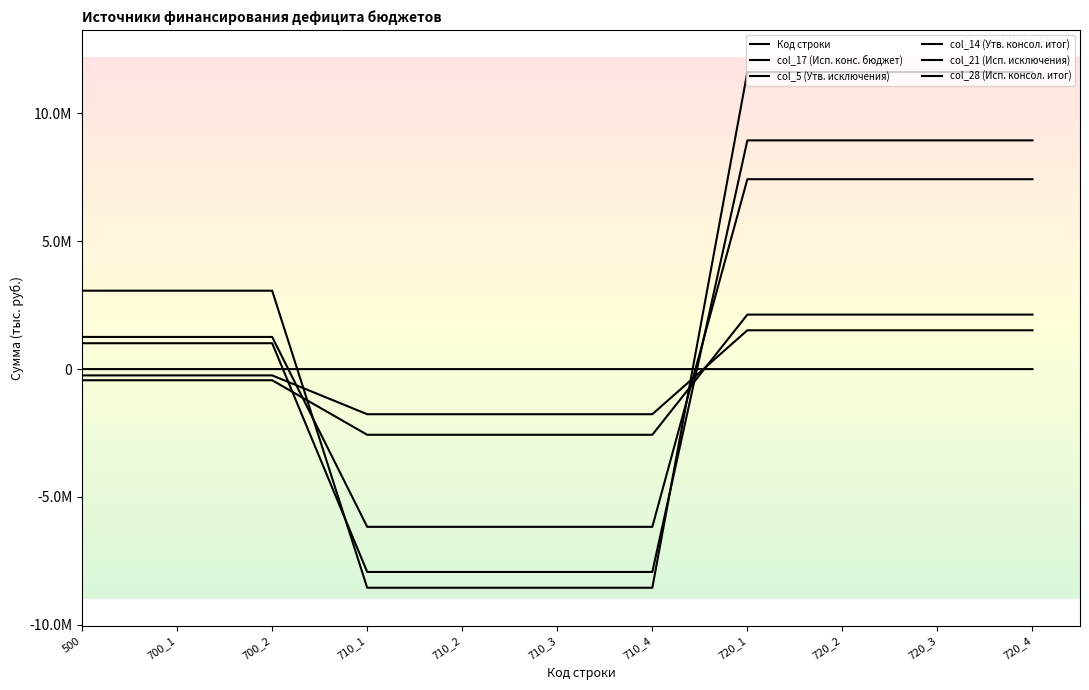

Is the value of col_17 (Исп. конс. бюджет) at 700_1 greater than the value of col_28 (Исп. консол. итог) at 710_3?

Yes